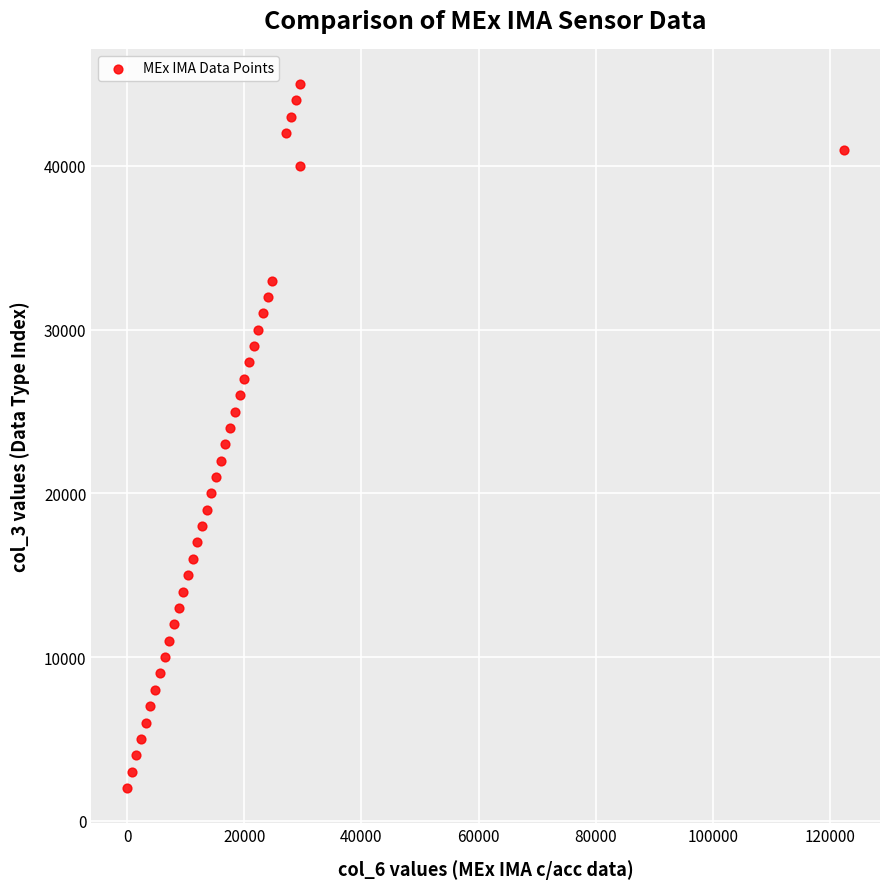

What is the range of X values (max minus min)?

122400